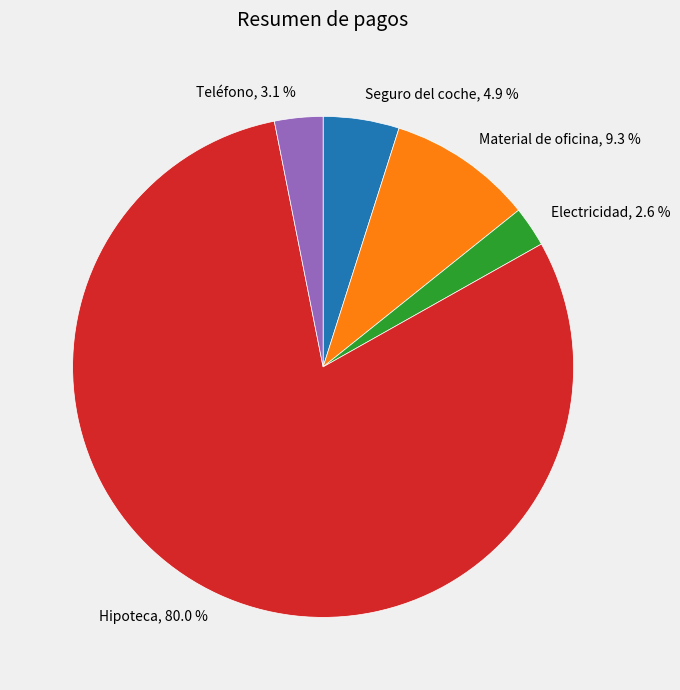

What percentage is NOT represented by Electricidad?

97.4%